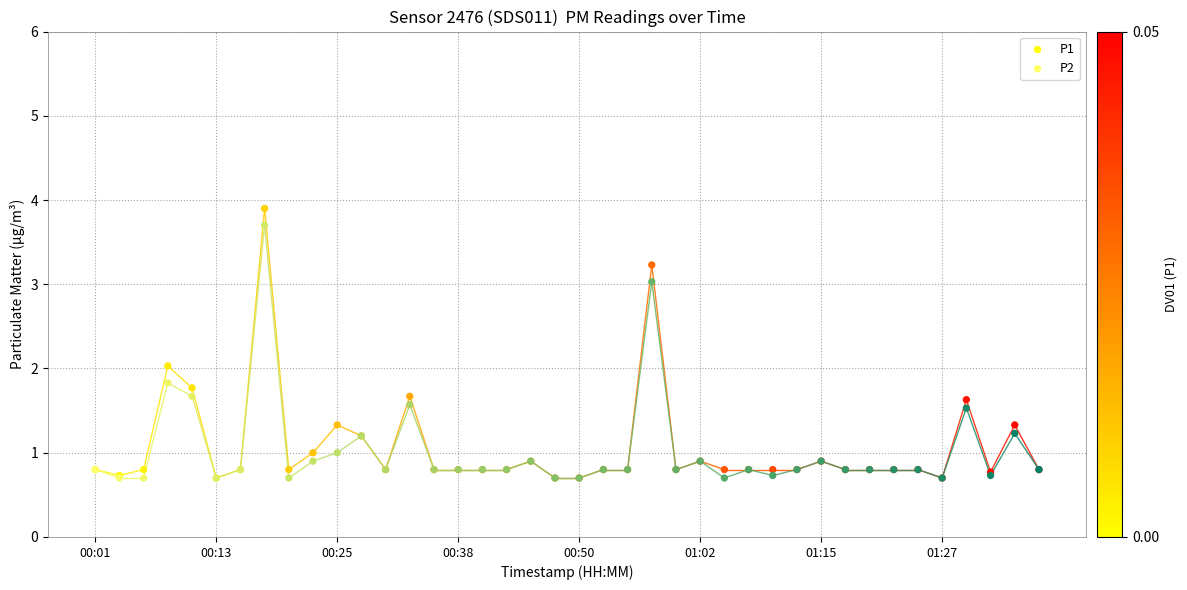

What are all the series names shown in the legend?

P1, P2